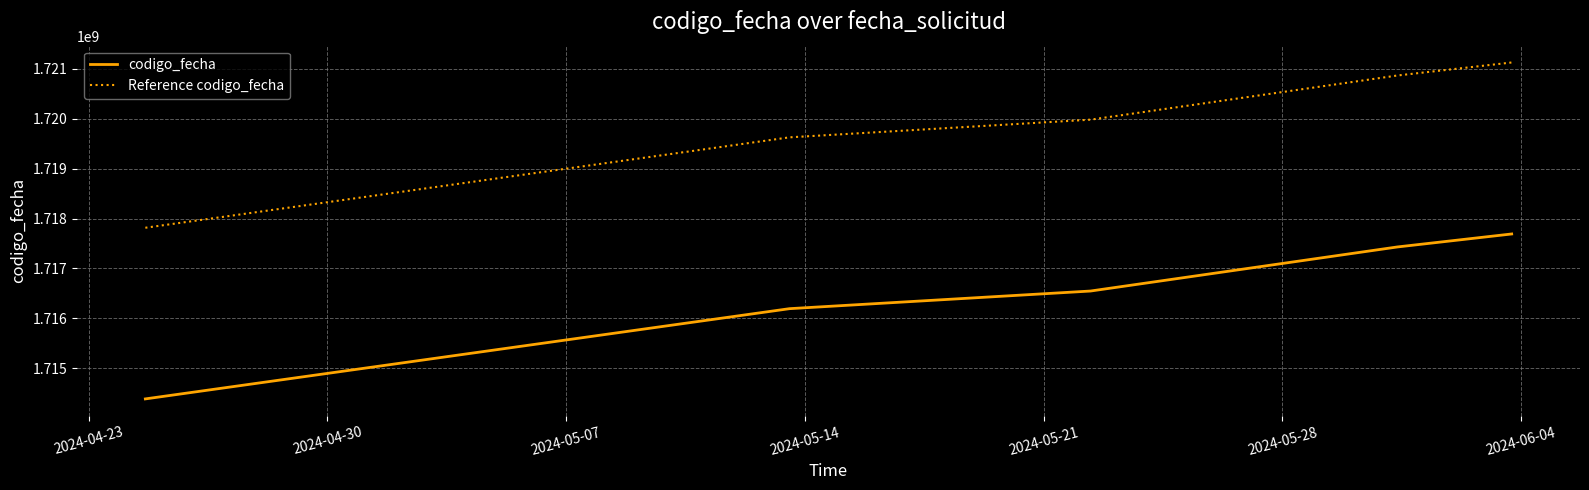

What is the lowest value of the codigo_fecha series?

1714386738.0